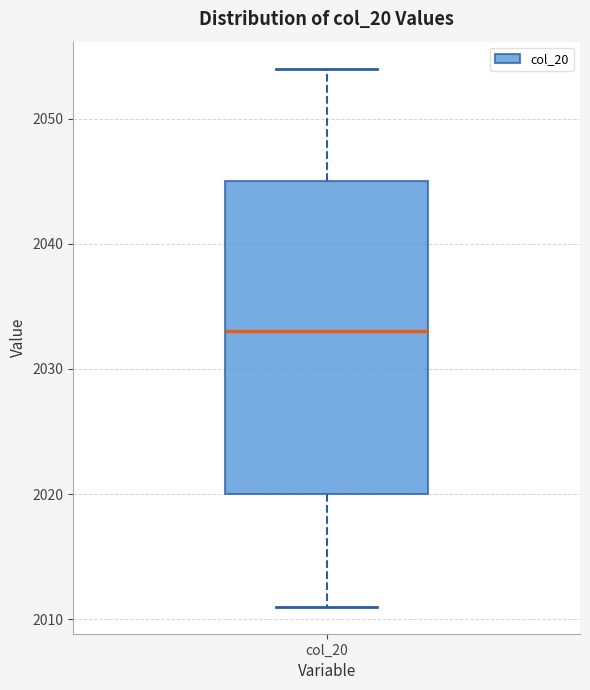

Transcribe this box plot: give where the median line is, the range the box spans, and where the two whiskers end, as read against the y-axis. The values are not printed on the chart, so give them approximately, as read against the axis.

median 2033, box 2020 to 2045, whiskers 2011 to 2054